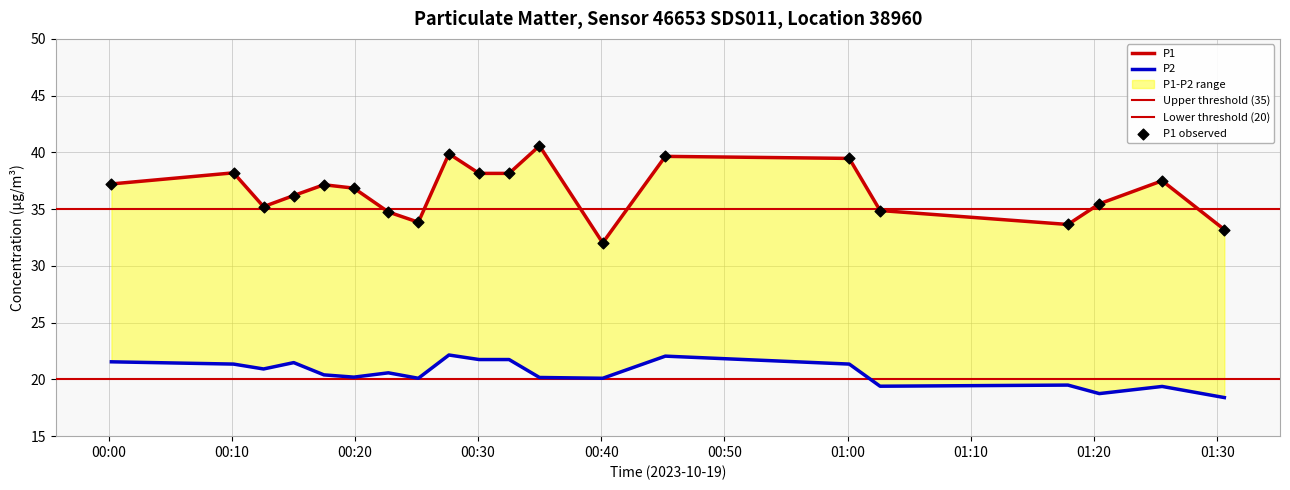

Is the value of P2 at 03:00 greater than the value of P1 at 01:00?

No